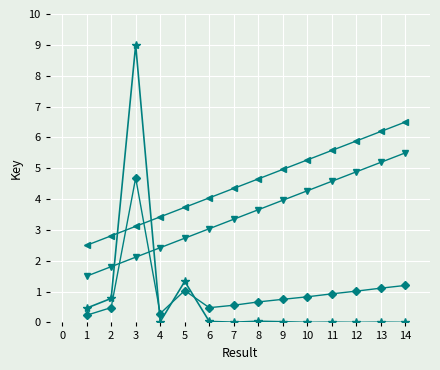

At which category is the sum across all series the highest?

3